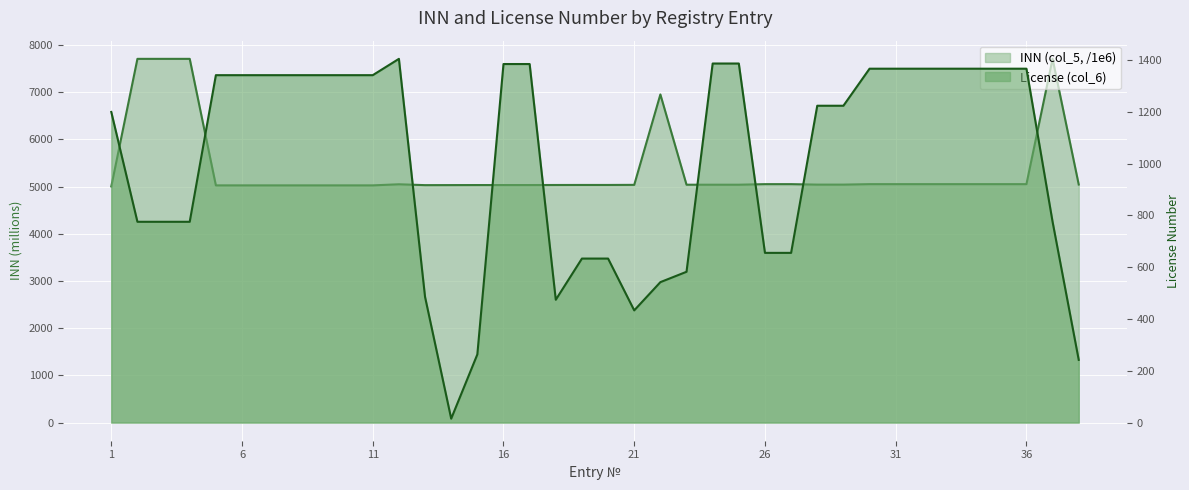

Where does the INN (col_5) series first go above 5038?

2